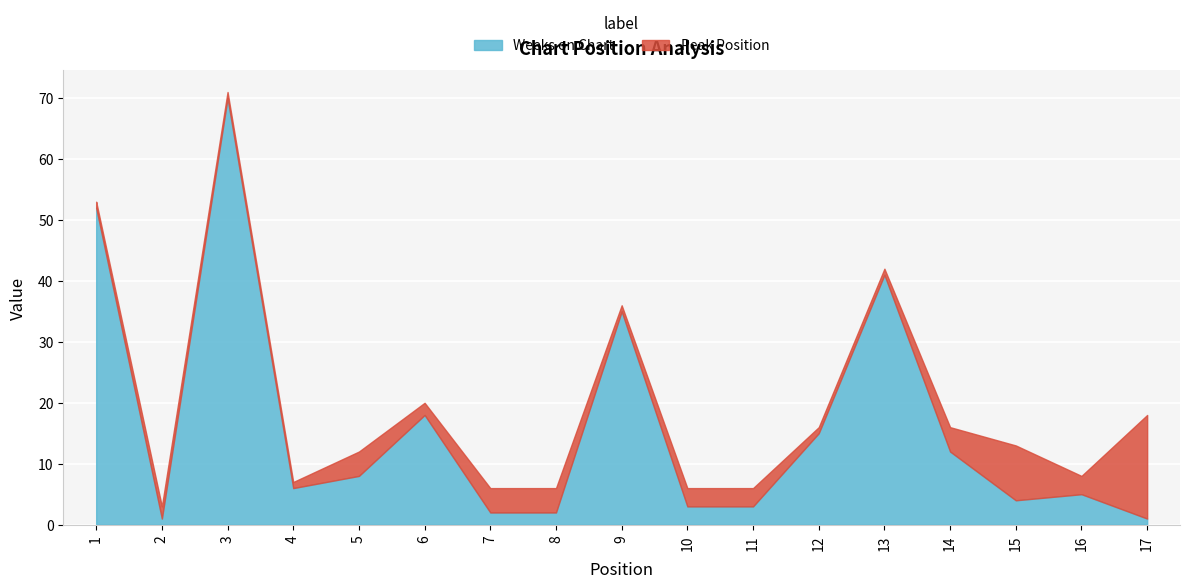

Which has a higher value, 6 or 4?

6